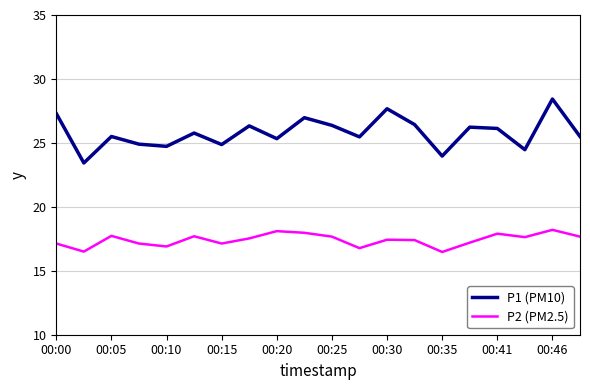

Which series has the largest range (max minus min)?

P1 (PM10)